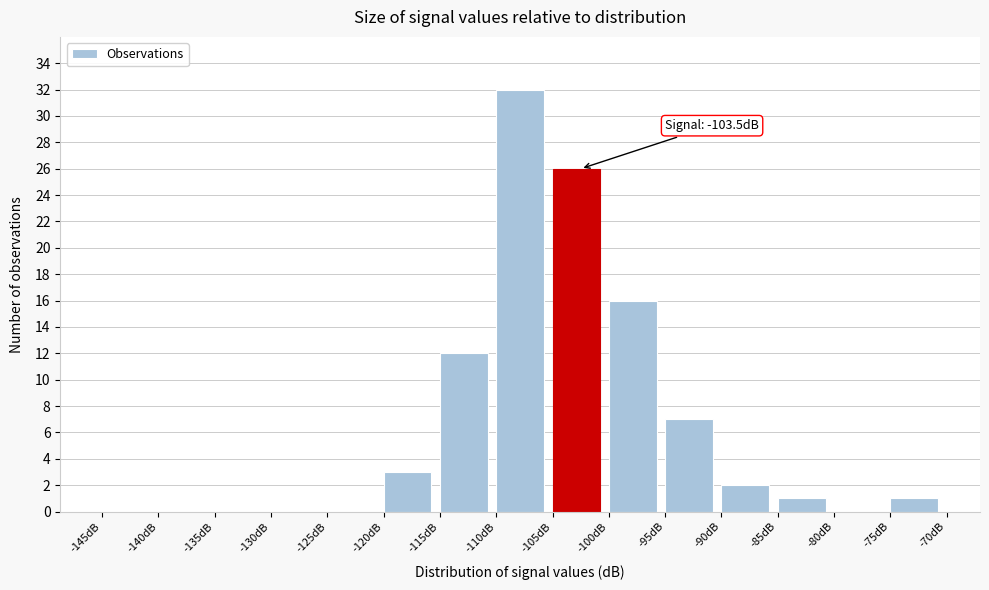

Which range on the x-axis has the tallest bar?

-110 to -105